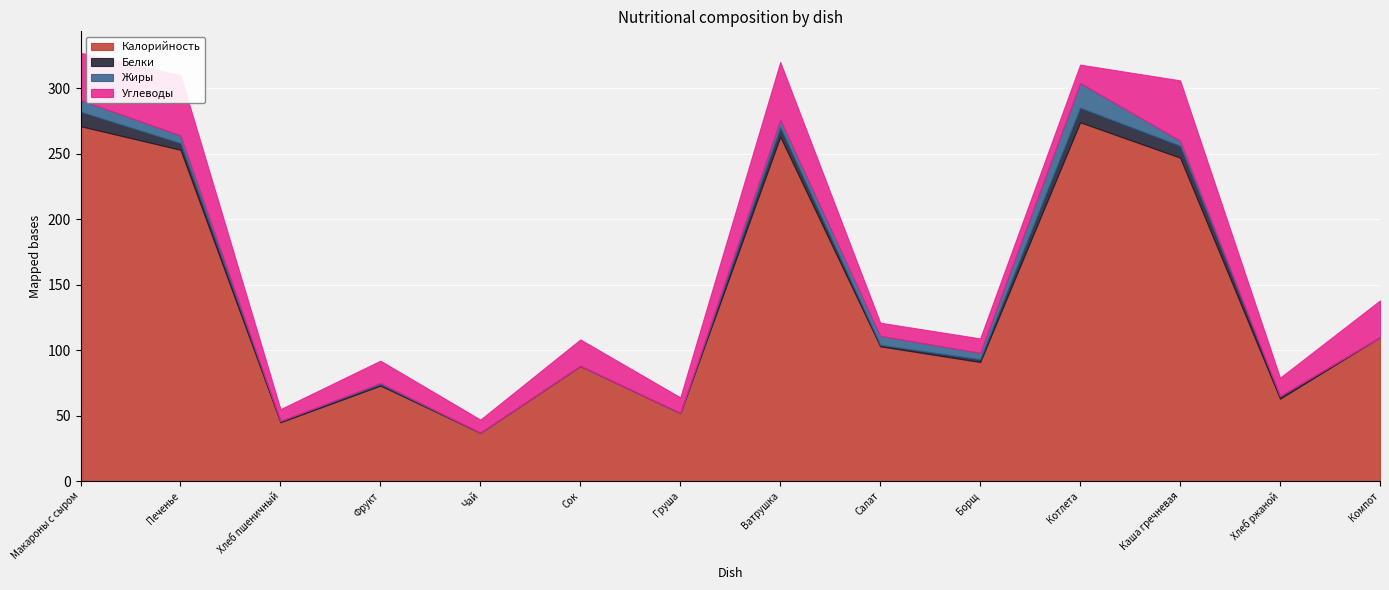

What is the spread (max minus min) of values at Салат?

102.0